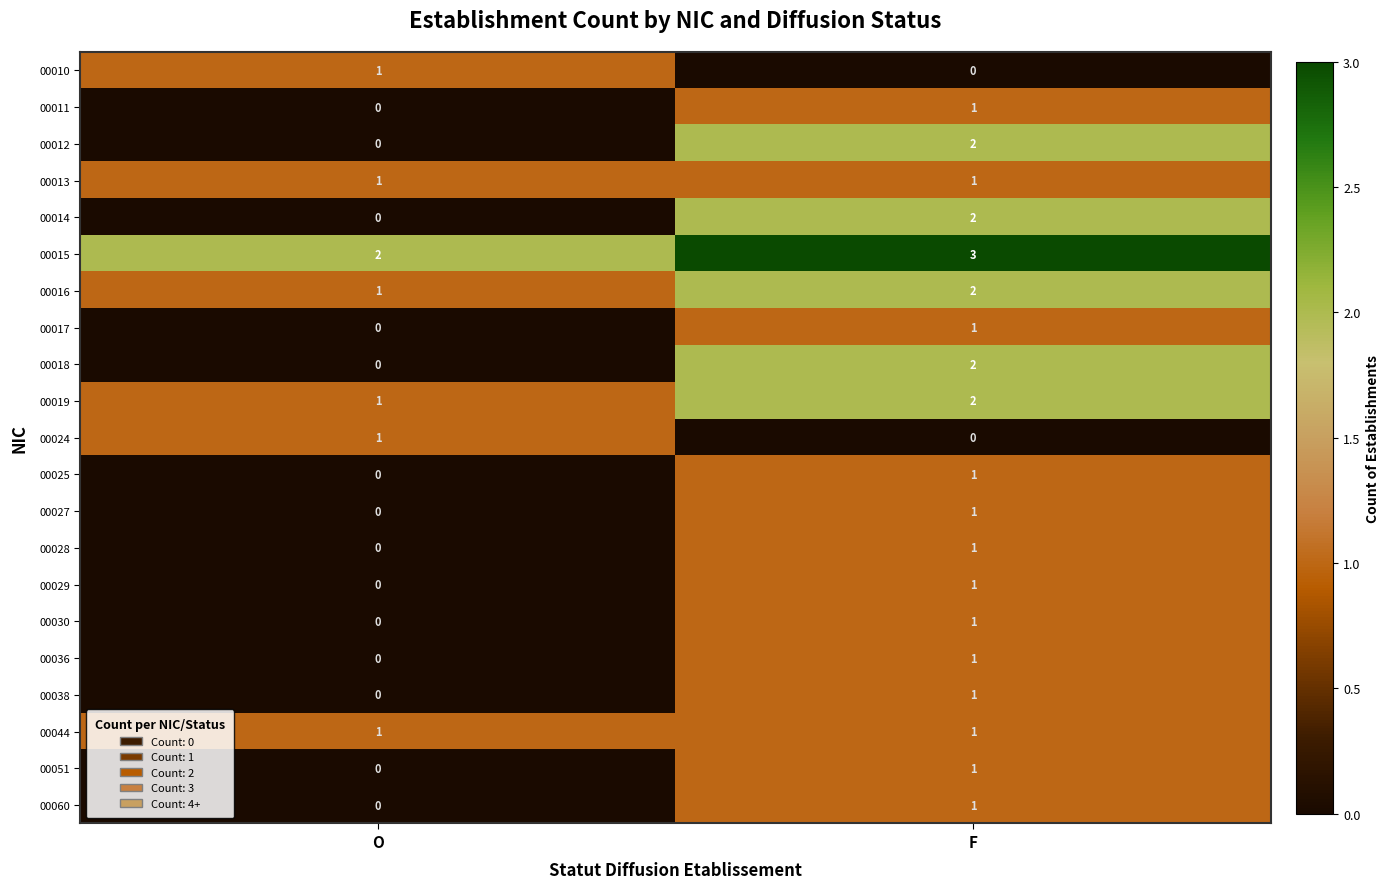

Rank the categories by 00019 value from lowest to highest.

O, F